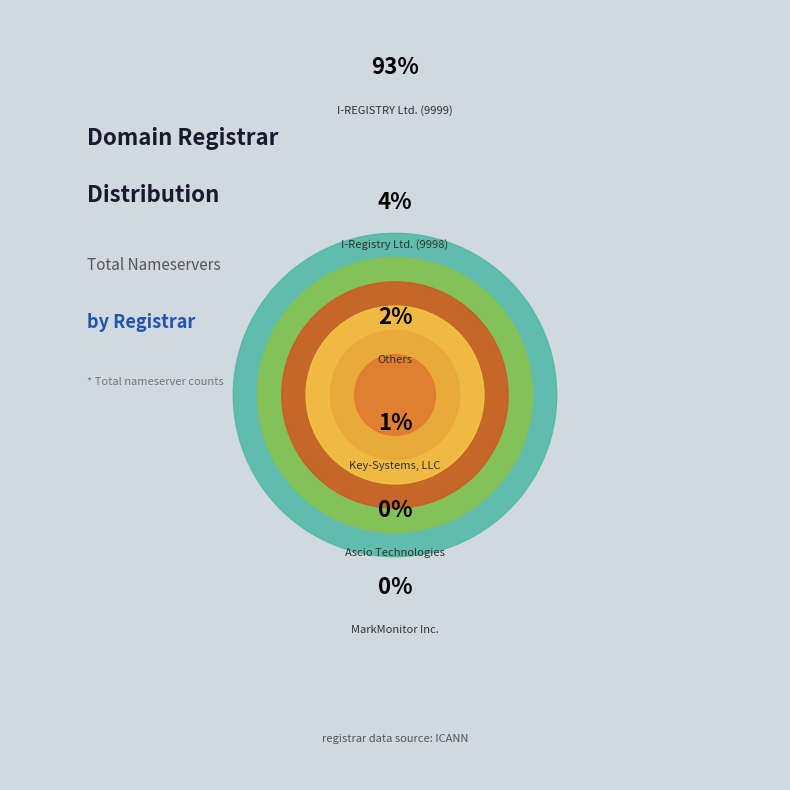

To the nearest percent, what is the difference between the largest and smallest slice percentages?

93%